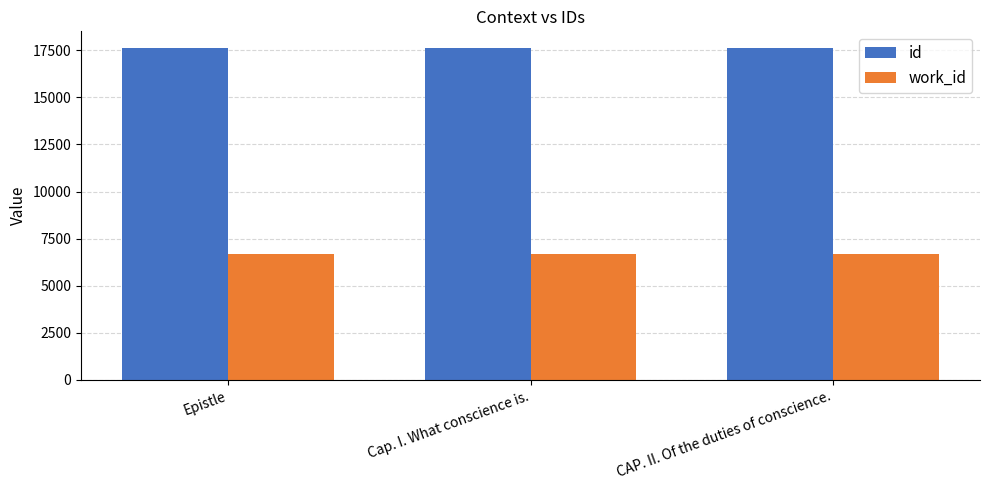

What is the value of the id bar at the 1st from the left?

17626